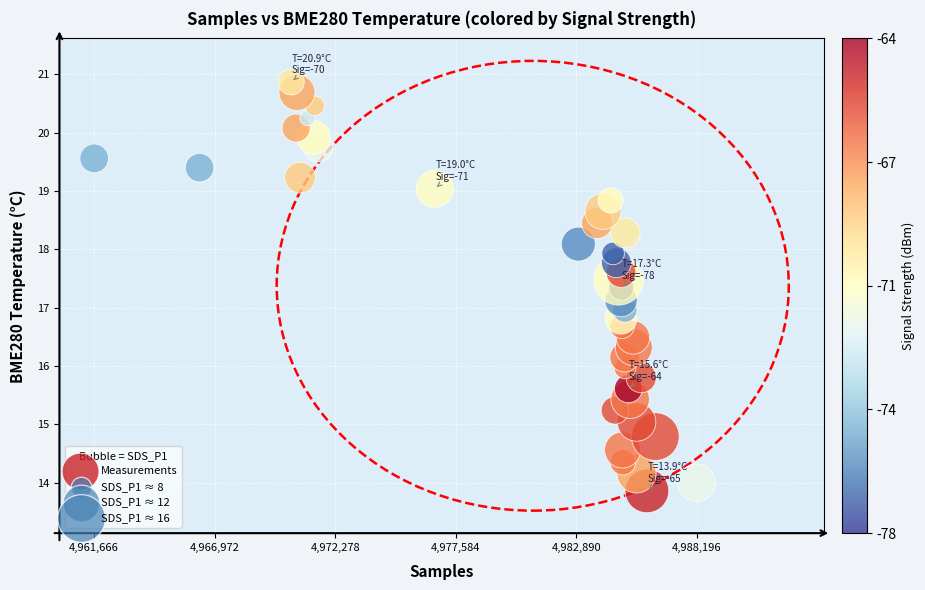

What is the range of Y values (max minus min)?

7.0